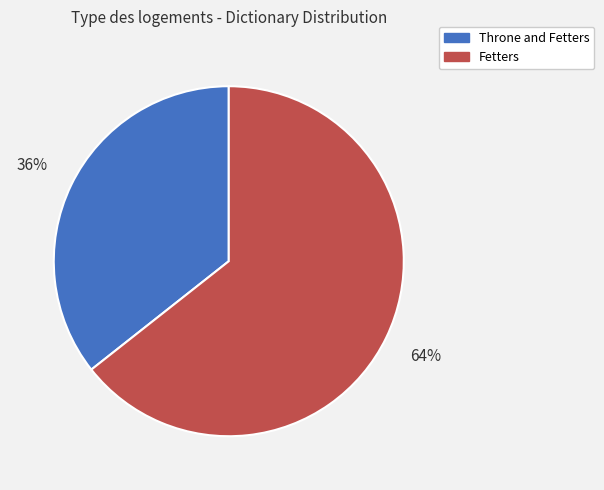

To the nearest percent, what percentage of the pie is Throne and Fetters?

36%